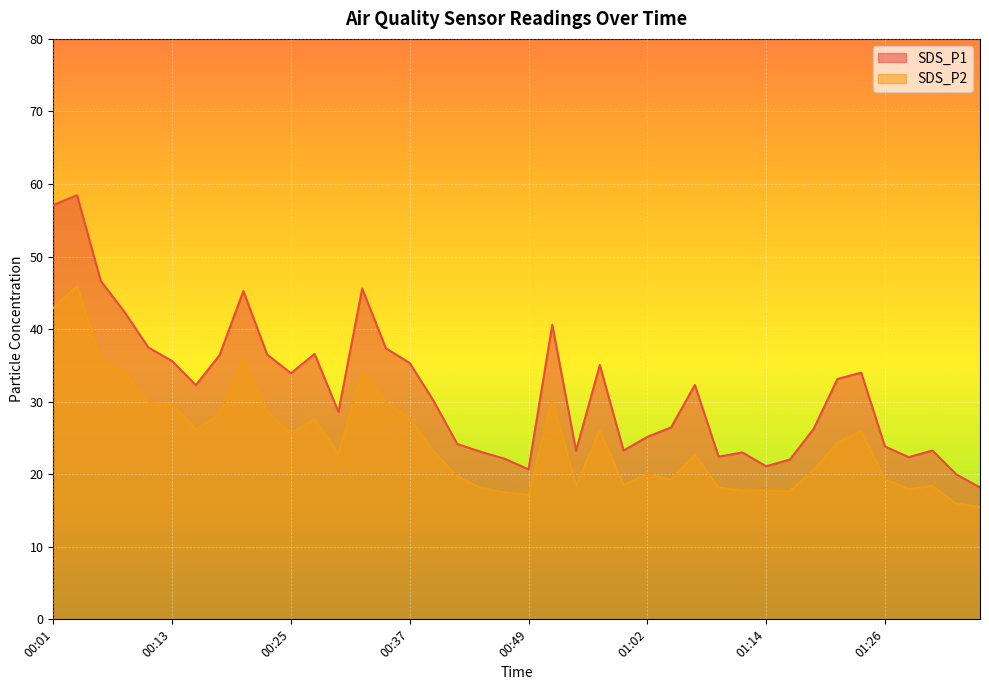

How many interior local peaks does the SDS_P2 series have?

11